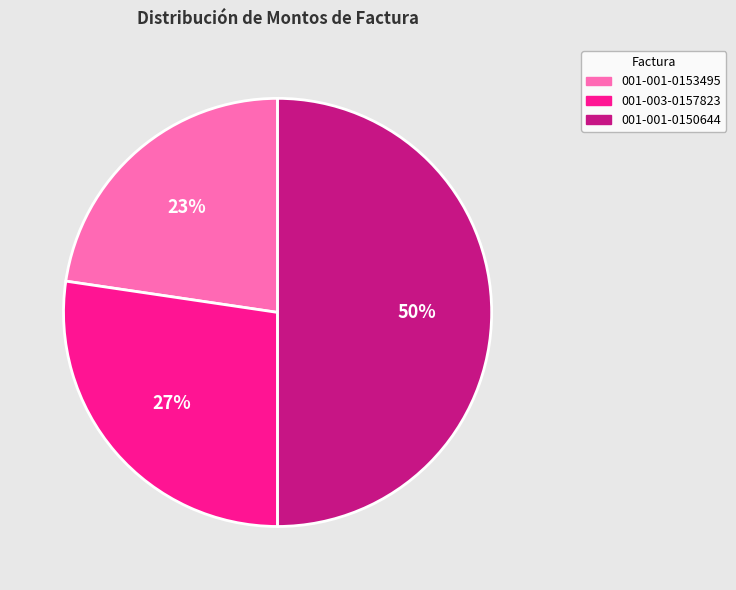

Which category has the smallest portion of the pie?

001-001-0153495